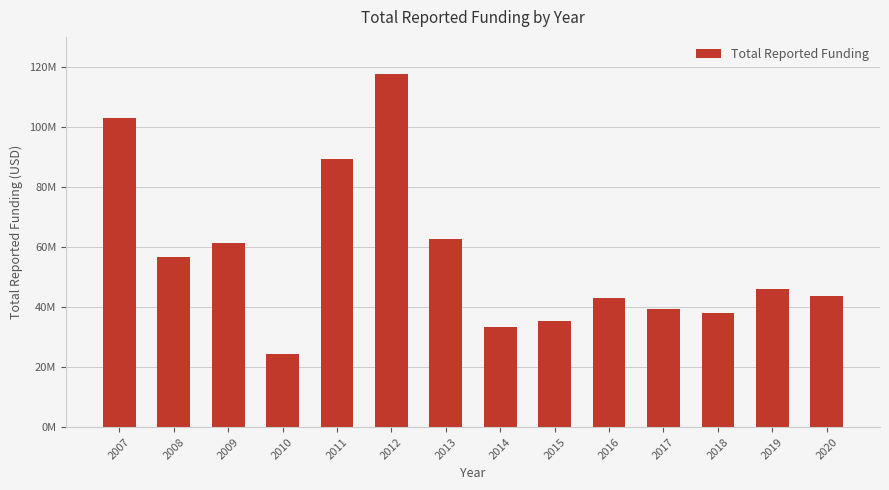

List the labels in order of value, smallest first.

2010, 2014, 2015, 2018, 2017, 2016, 2020, 2019, 2008, 2009, 2013, 2011, 2007, 2012